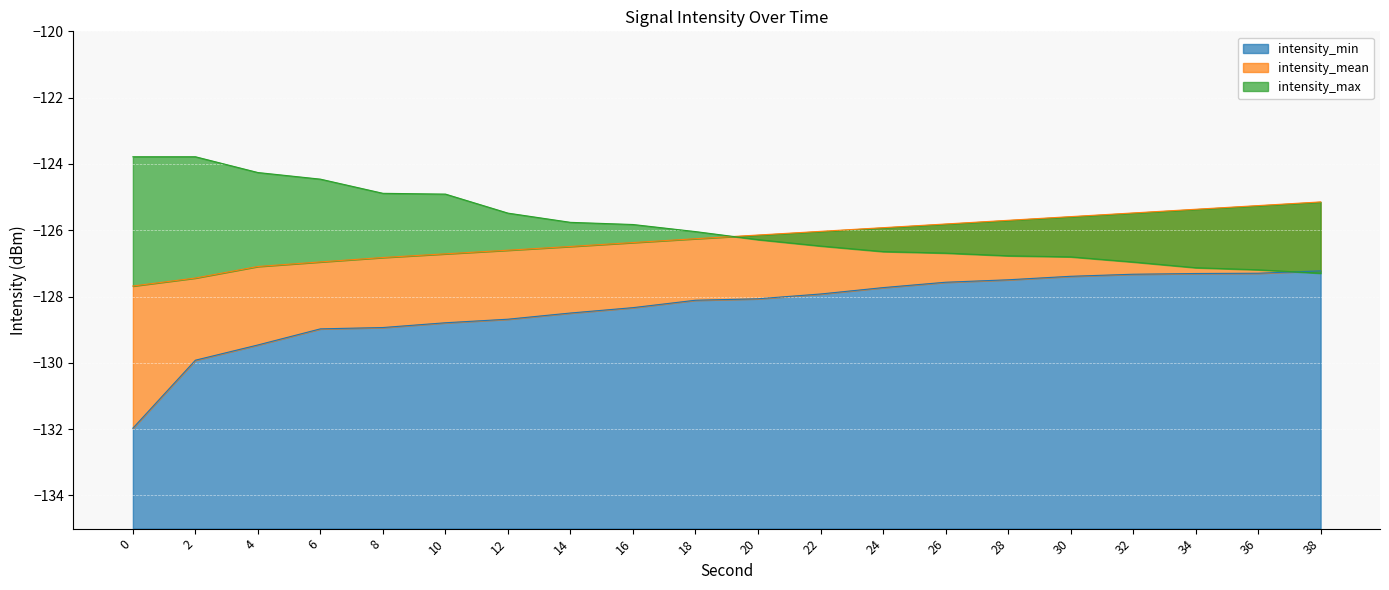

The intensity_max series shows -204.7 at 14. True or false?

False